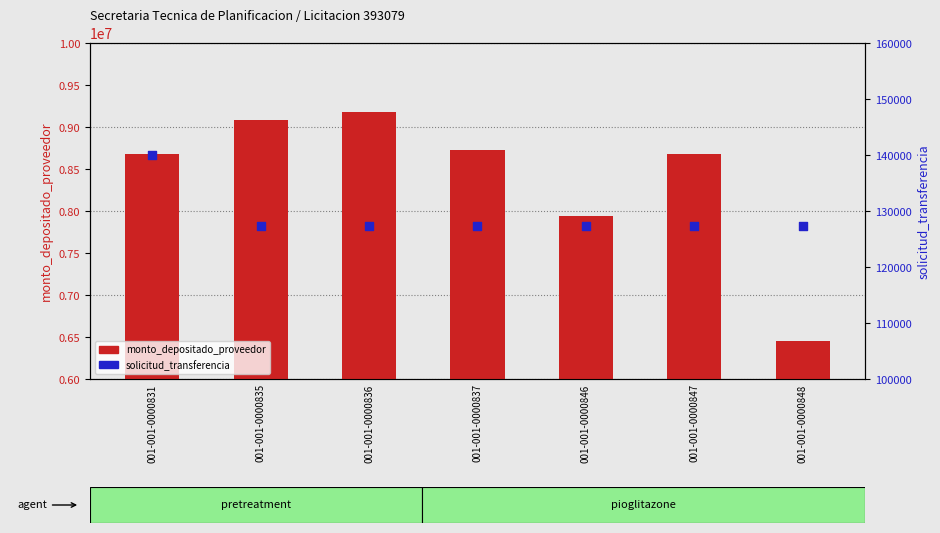

Which series has the largest total across all categories?

monto_depositado_proveedor